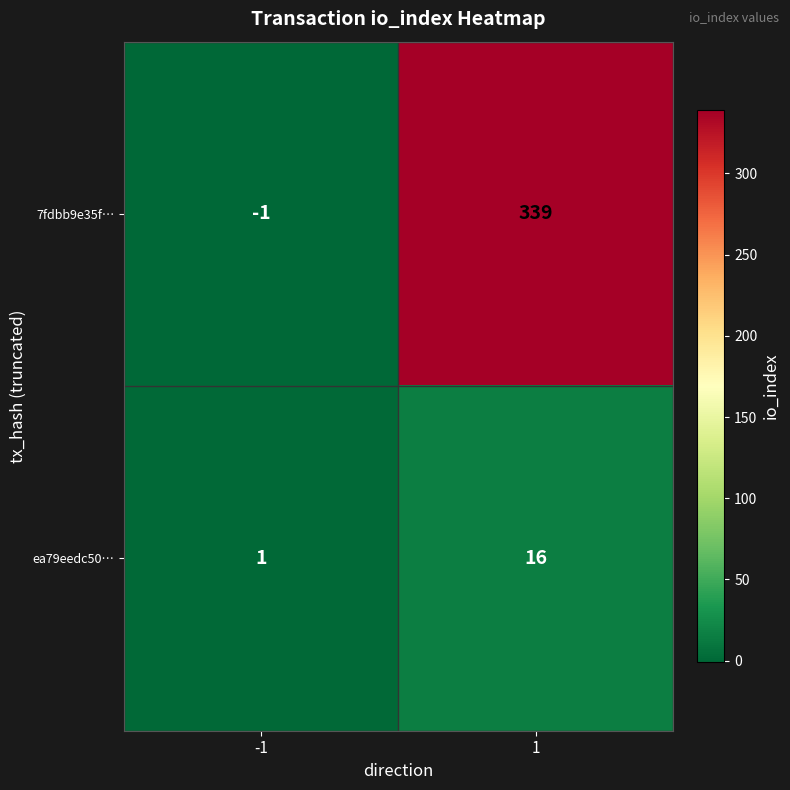

Reading left to right, what are all the values shown in this chart?

7fdbb9e35f…: -1=-1	1=339
ea79eedc50…: -1=1	1=16